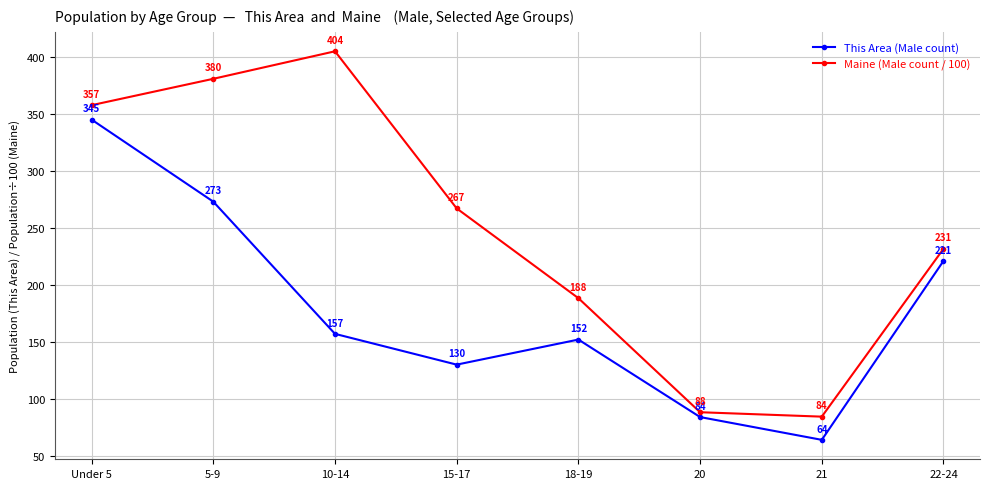

Where is This Area (Male count) nearest to the value 204?

22-24